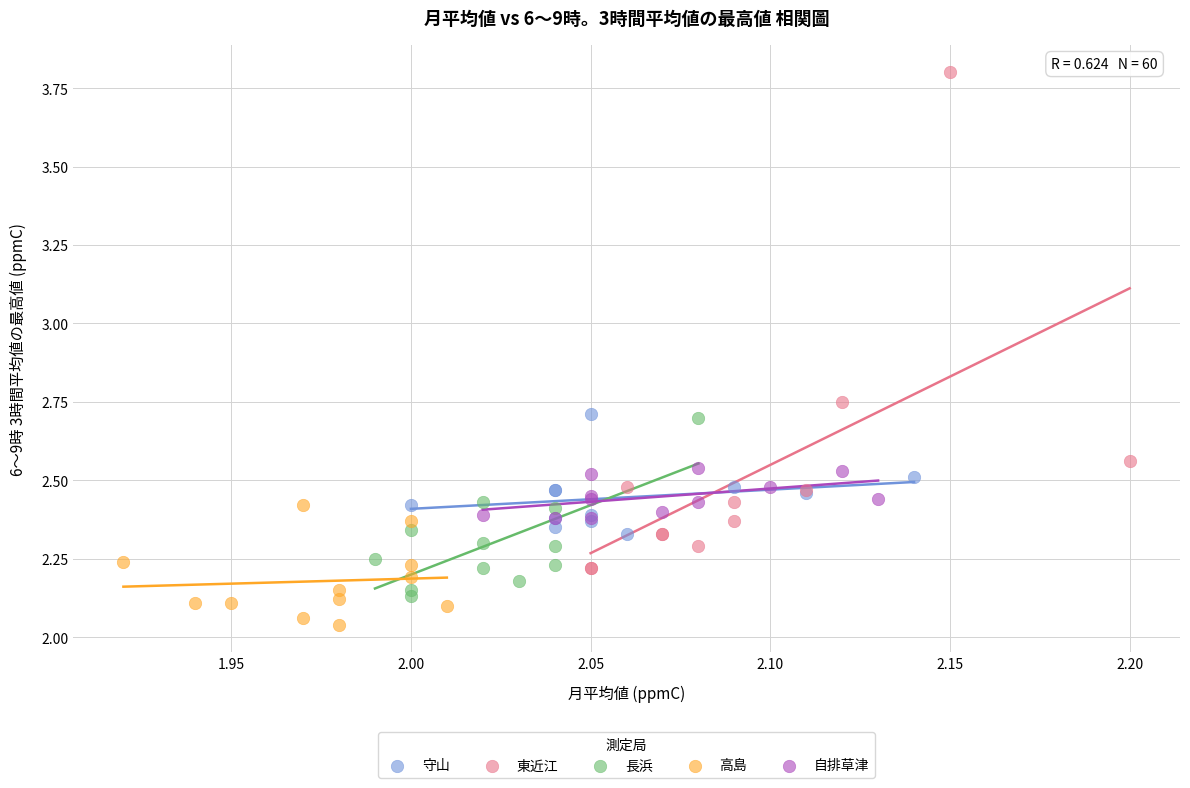

Which series reaches the maximum Y coordinate?

東近江